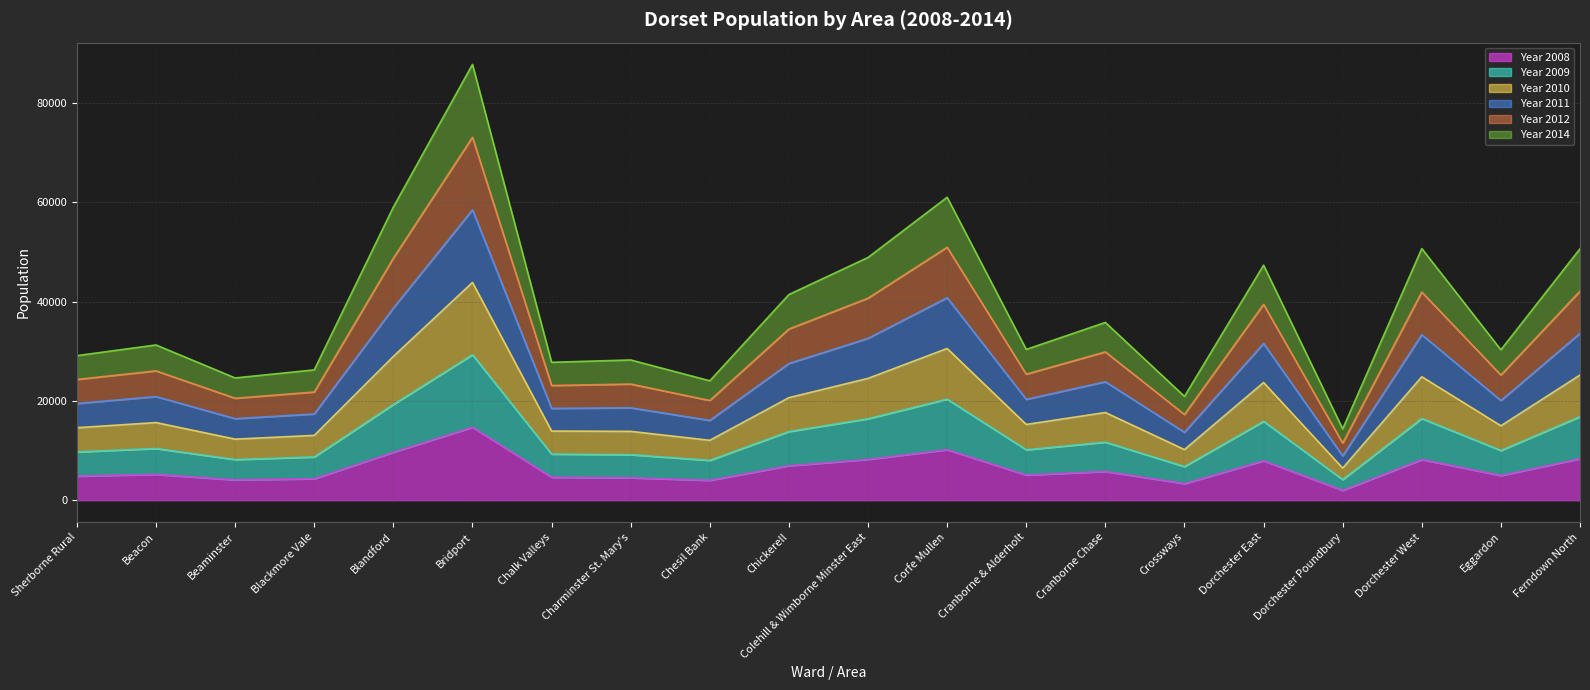

What is the label of the 14th point from the right?

Chalk Valleys